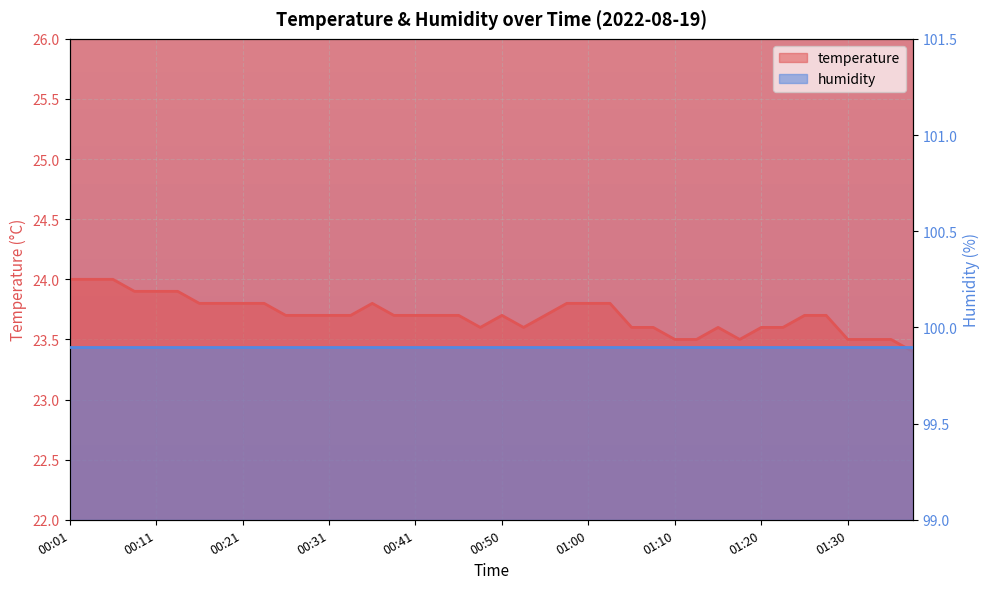

How many interior local peaks (higher than both neighbors) does the data have?

3